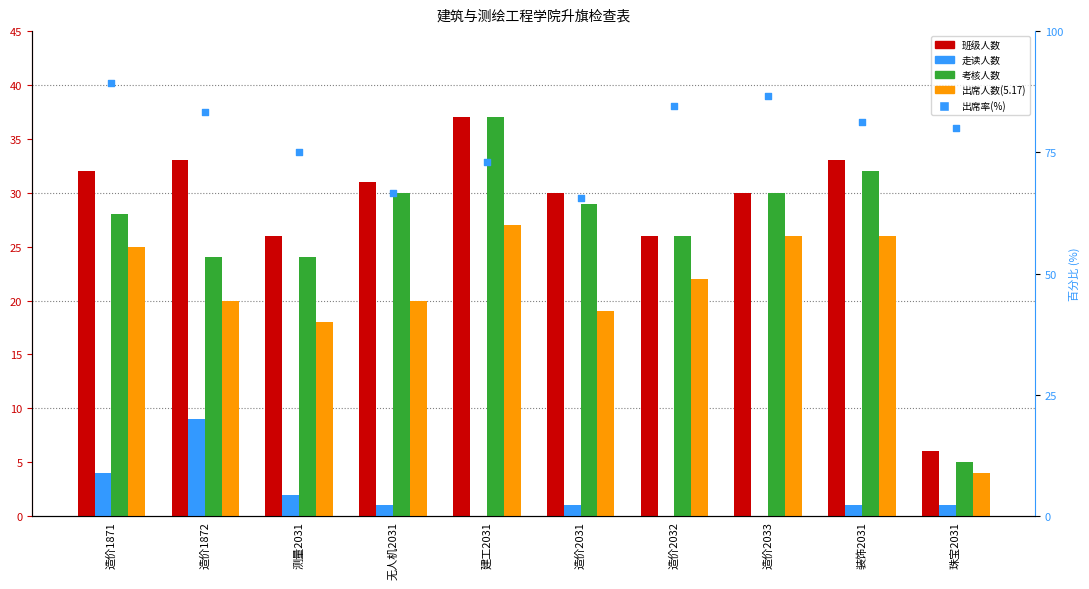

Which series reaches the maximum Y coordinate?

出席率(%)